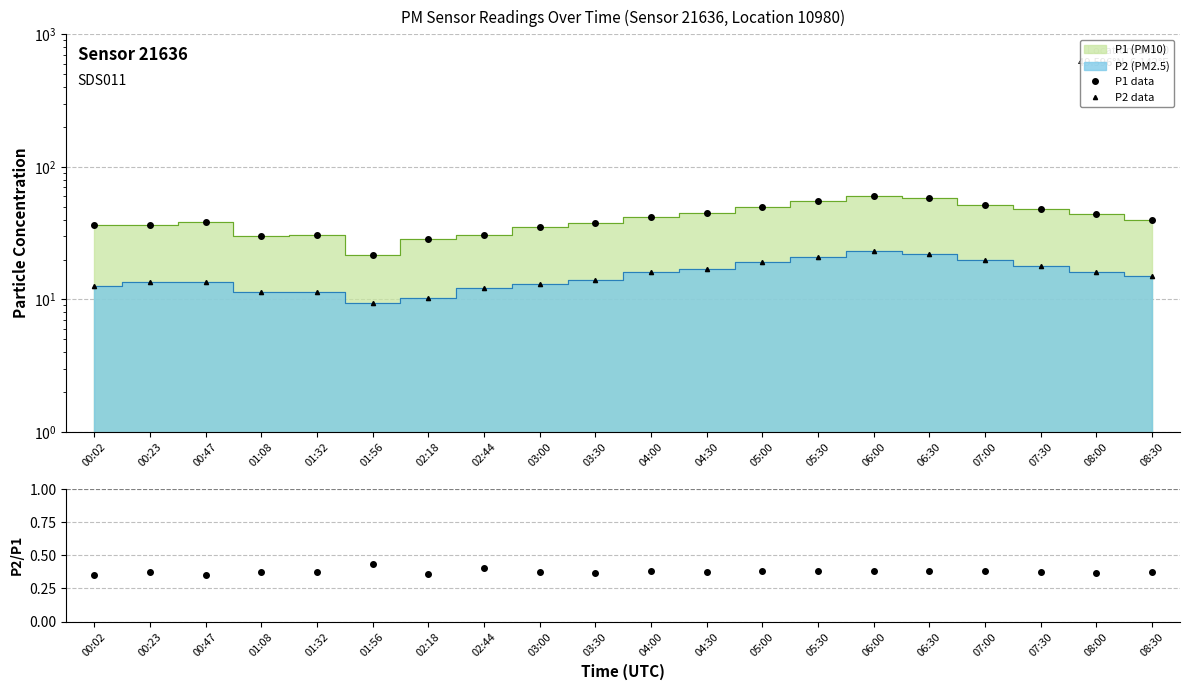

List the series in order of their peak value, highest first.

P1 data, P2 data, P2/P1